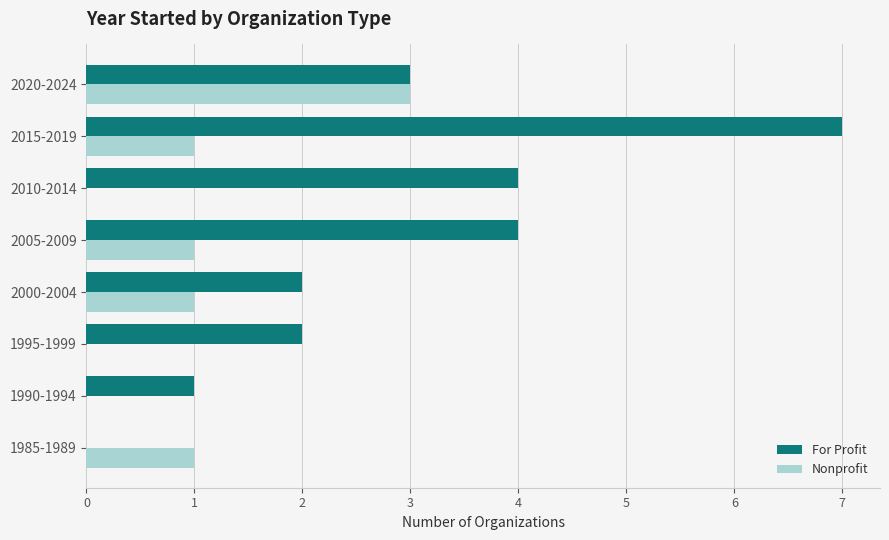

At which category is the sum across all series the highest?

2015-2019